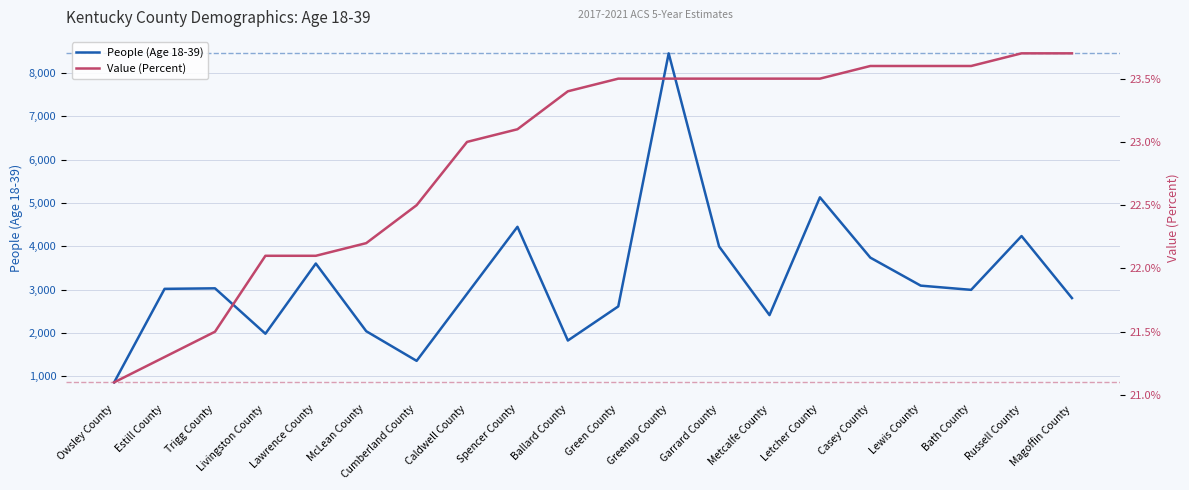

Which label corresponds to the smallest value in the chart?

Owsley County